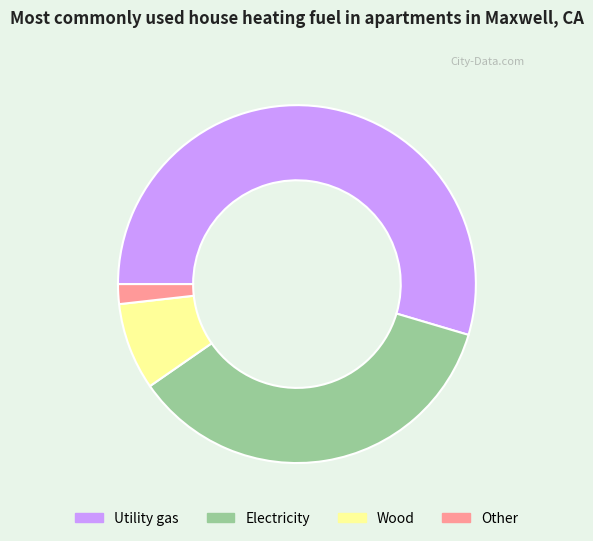

Is it true that Wood is 8% of the pie?

True